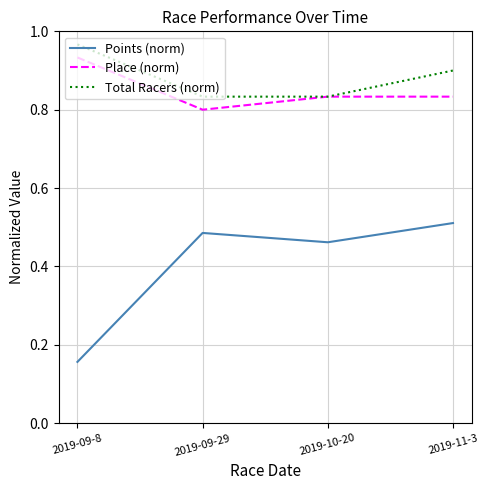

The value of Place (norm) at 2019-11-3 is 0.4. True or false?

False